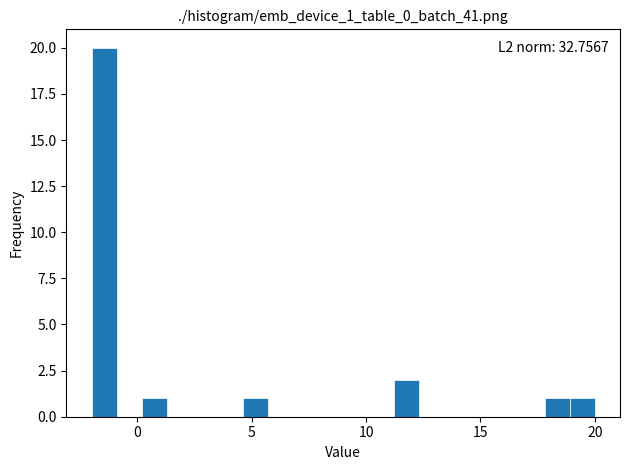

Around what value on the x-axis is the tallest bar? Give the approximate position of its centre, as read against the axis.

-1.5